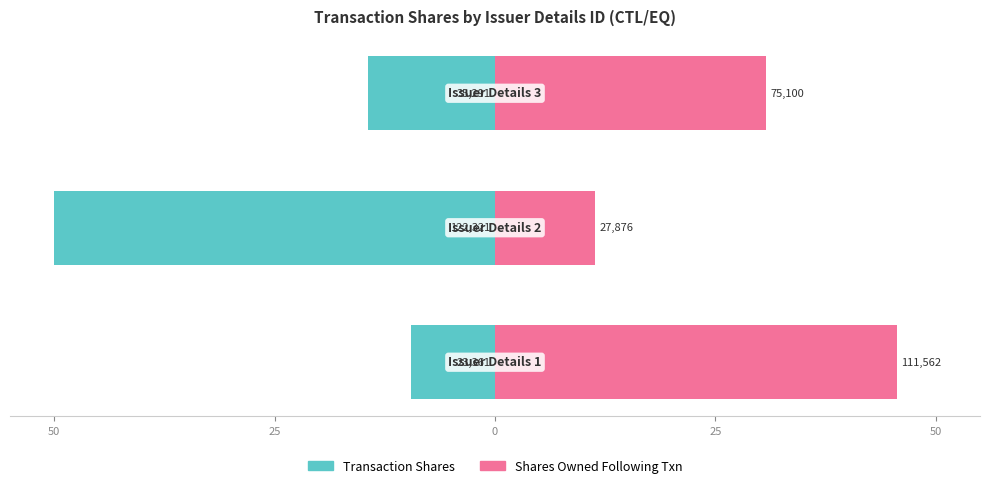

Reading left to right, list all the values displayed in this chart.

Transaction Shares: -9.5	-50.0	-14.4
Shares Owned Following Txn: 45.6	11.4	30.7